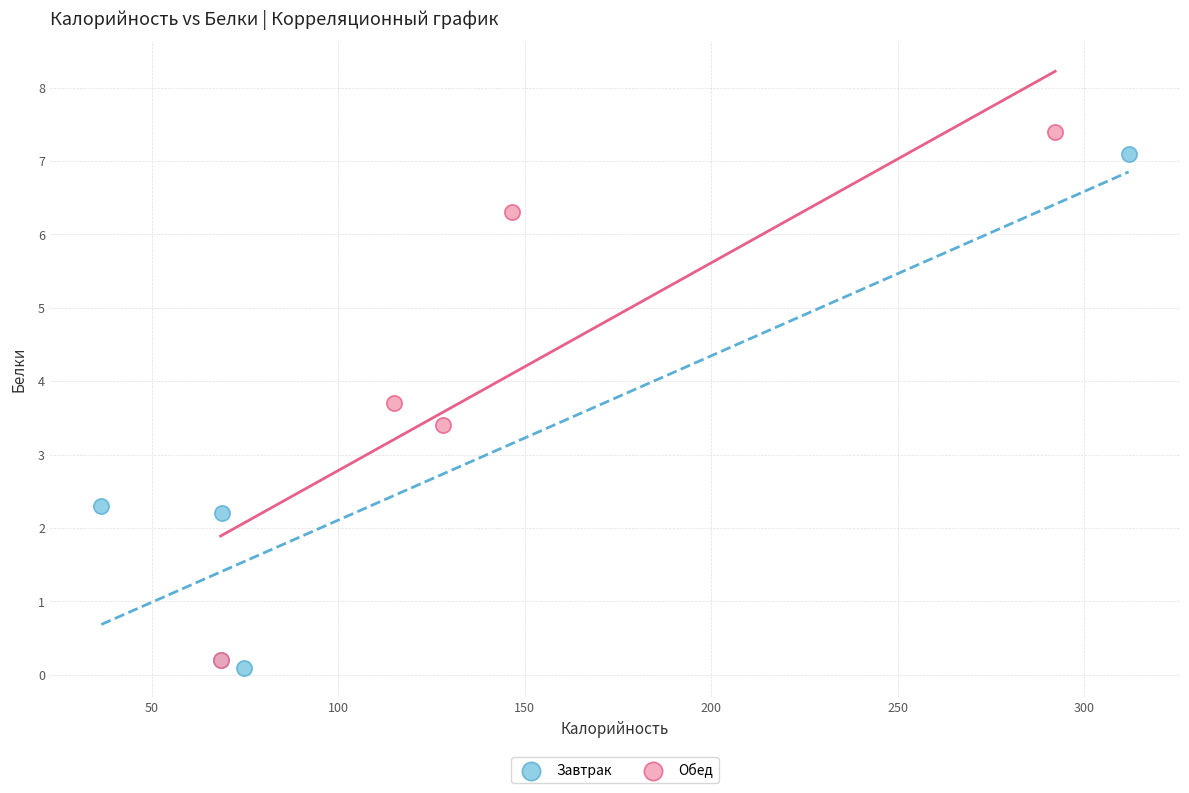

Which series contains the highest Y value?

Обед